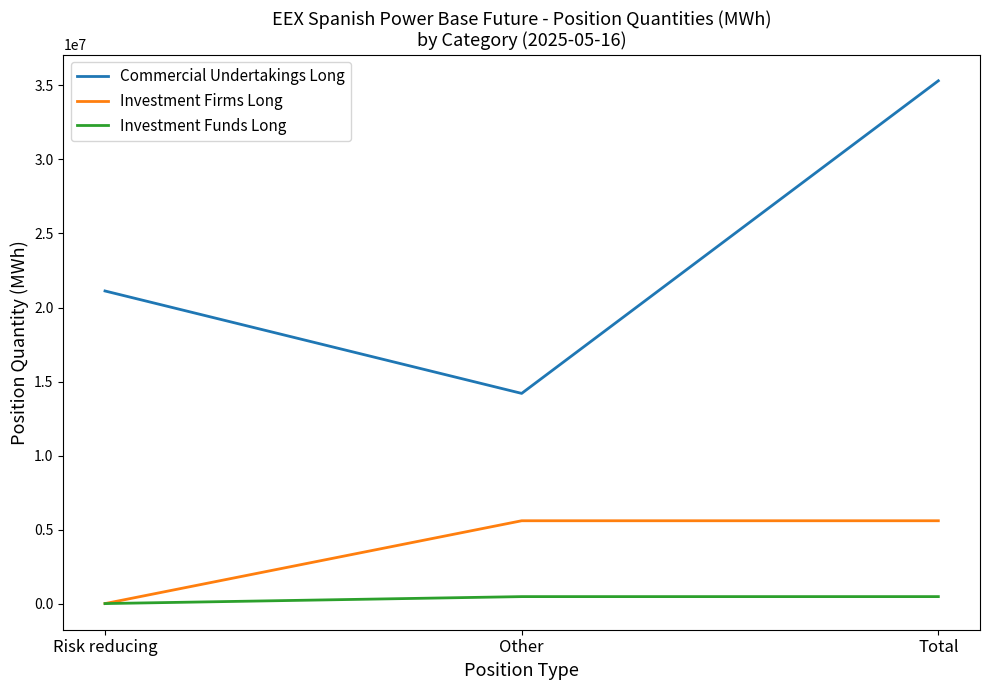

Which series has the widest spread of values?

Commercial Undertakings Long